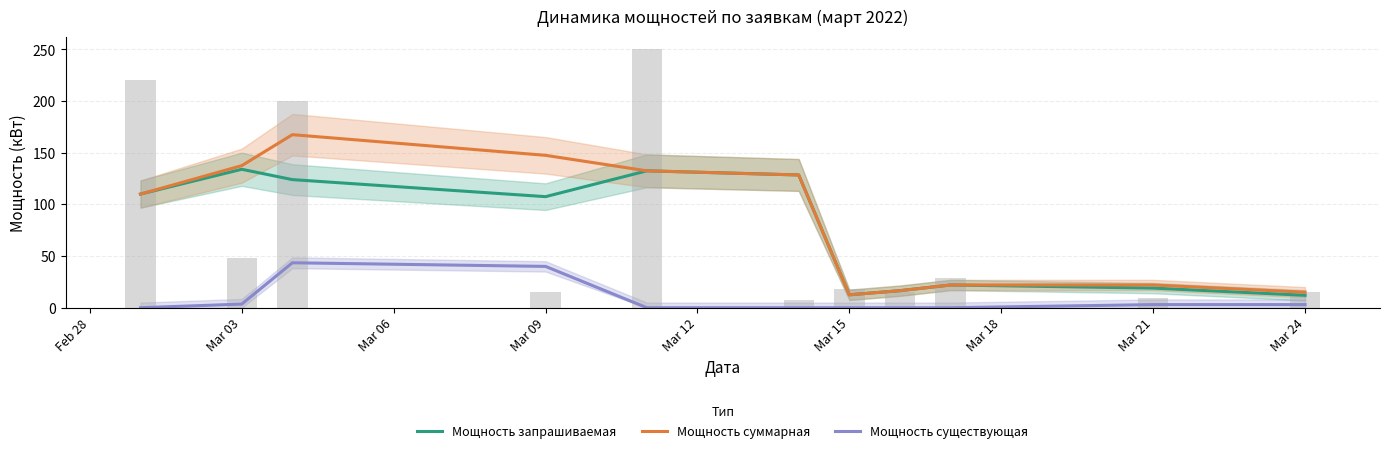

What is the difference between the second highest and minimum values in the Мощность запрашиваемая series?

120.5